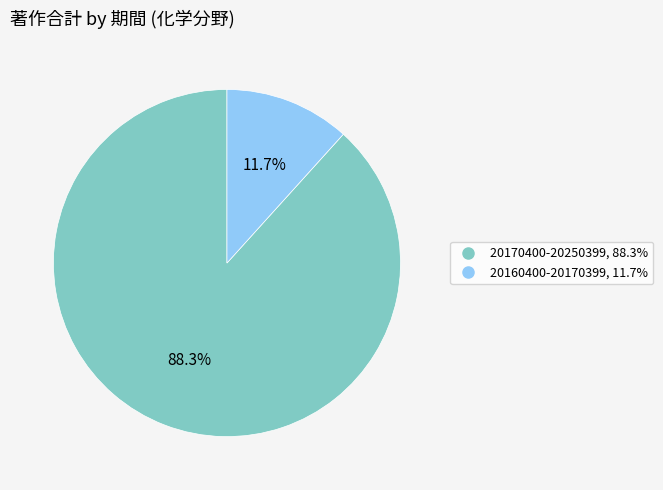

Do 20160400-20170399 and 20170400-20250399 together represent more than half of the pie?

Yes